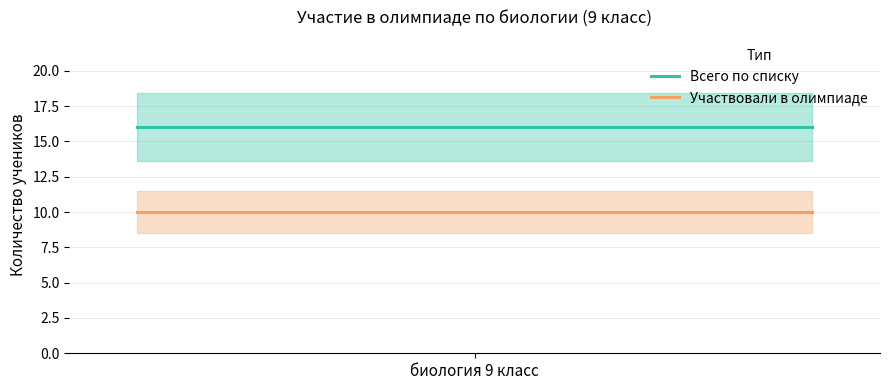

What is the smallest value displayed?

10